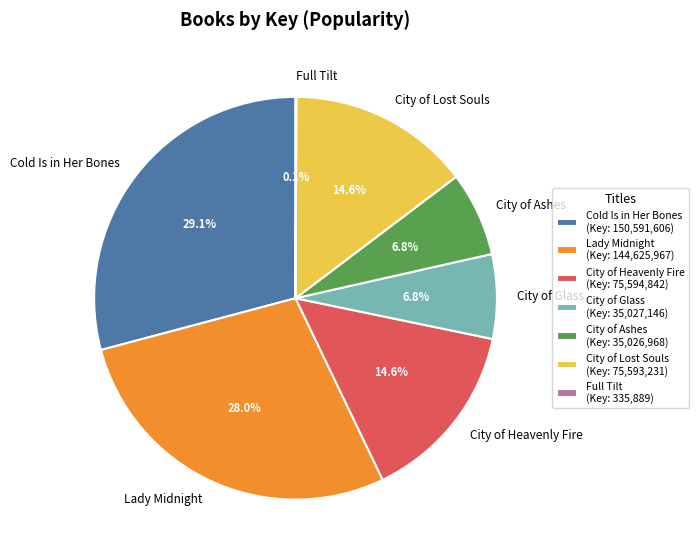

Between Cold Is in Her Bones and Lady Midnight, which is larger?

Cold Is in Her Bones